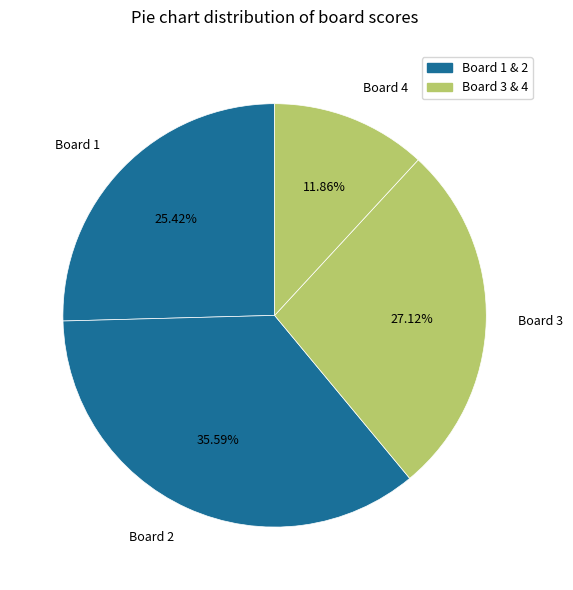

Count the number of slices in the pie.

4